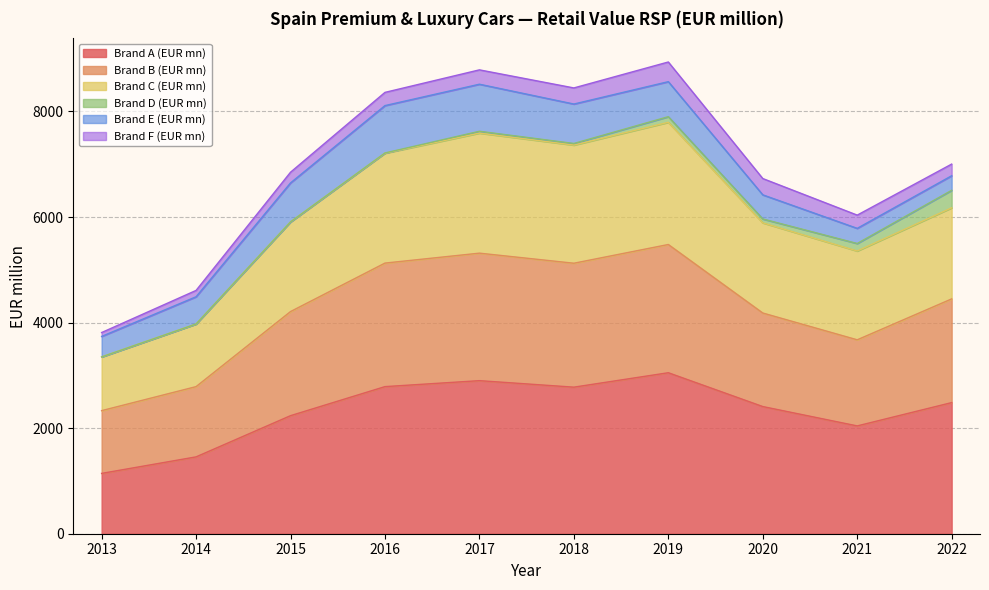

The Brand A (EUR mn) series shows 1542.0 at 2020. True or false?

False